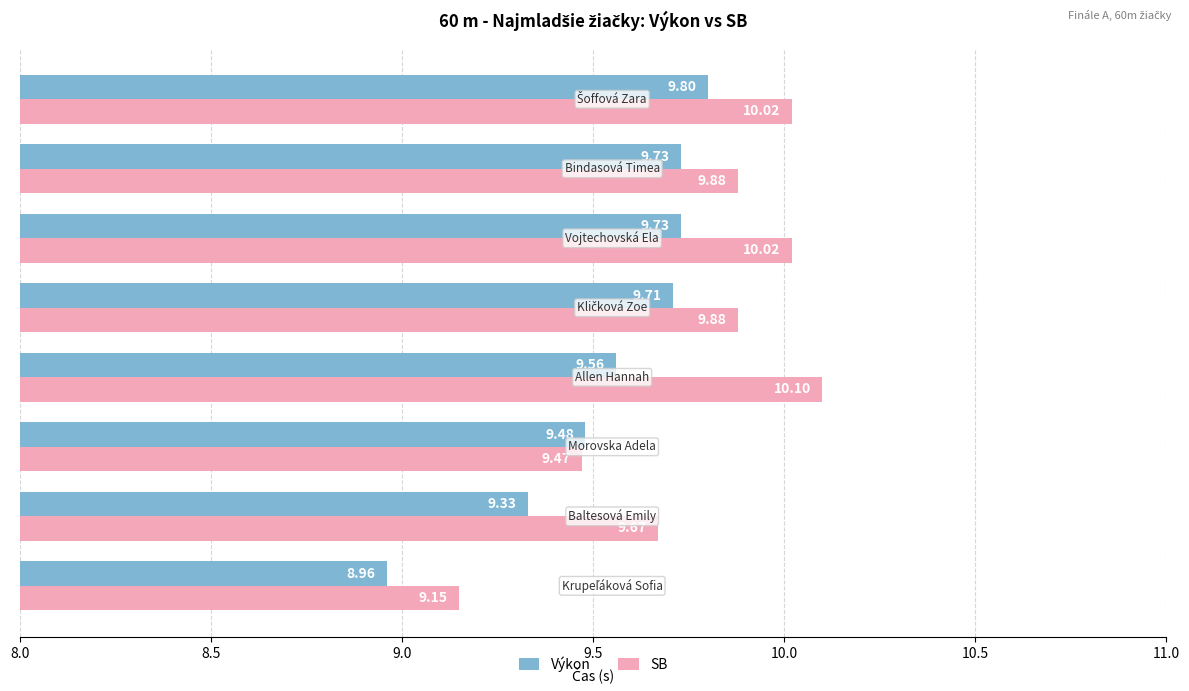

How many values in the Výkon series are below 9?

1